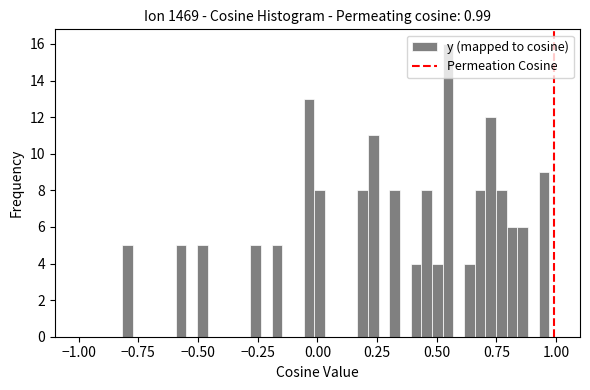

Read against the x-axis, roughly where is the centre of the tallest bar?

0.55